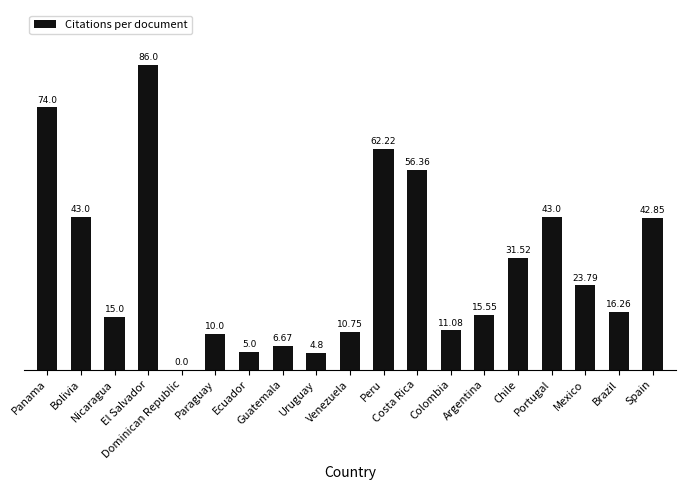

Is it true that the value at Panama is 113.0?

False